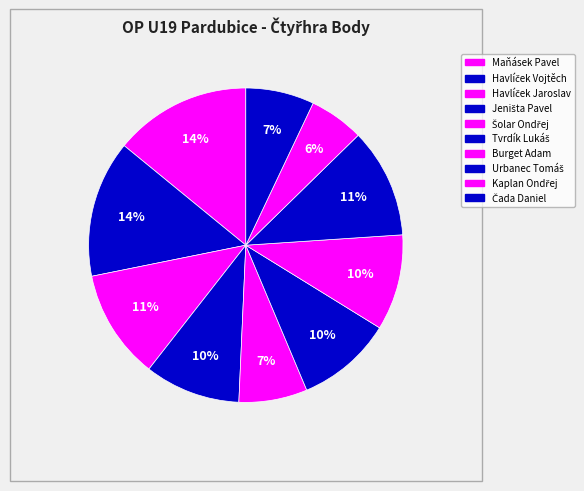

Does Čada Daniel represent more than half of the total?

No